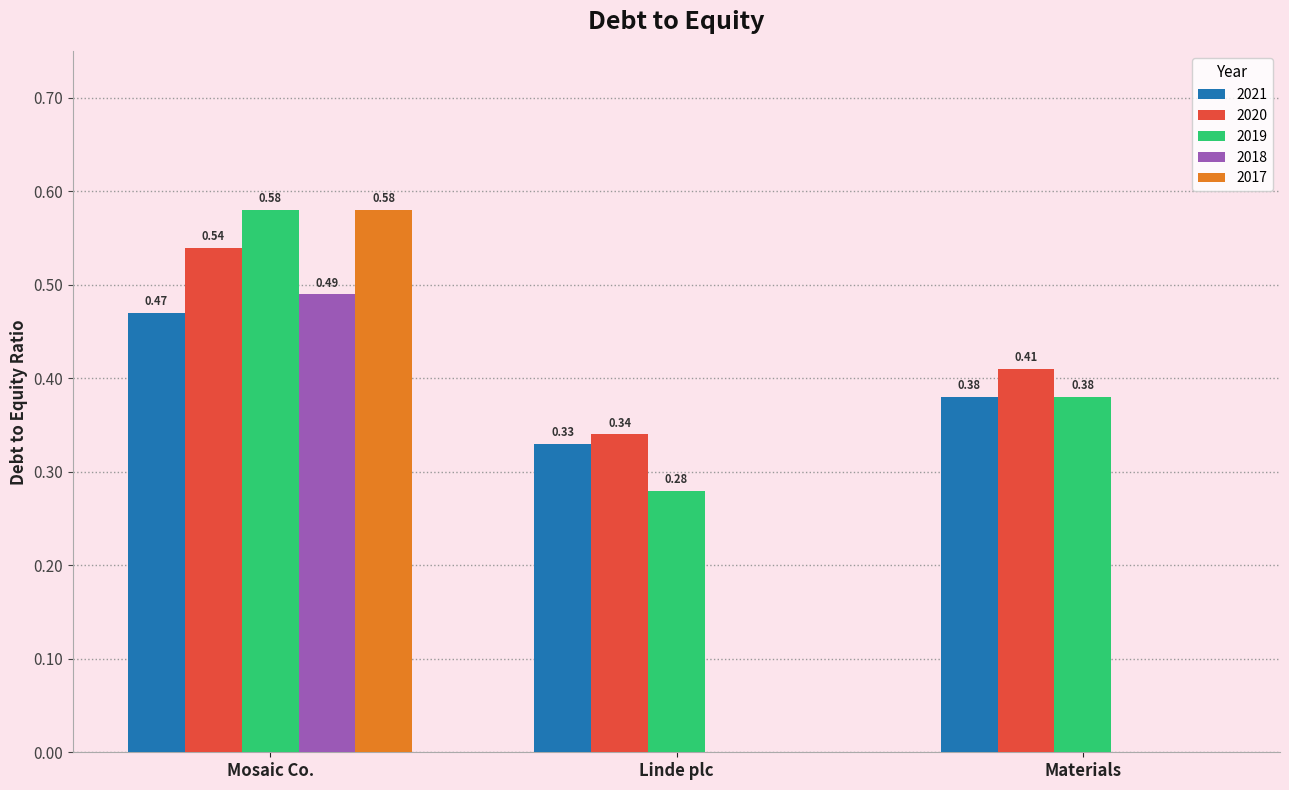

The value of 2020 at Materials is 0.2. True or false?

False